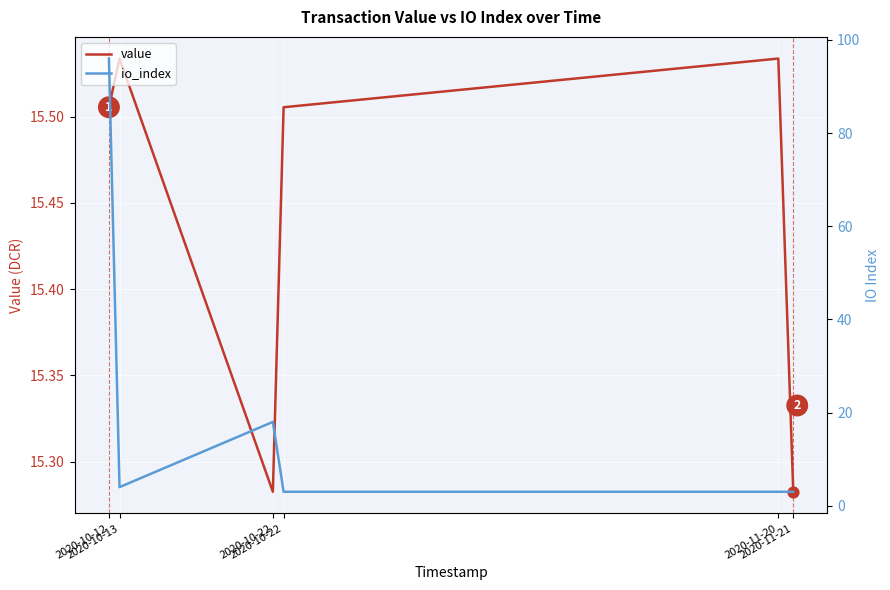

At how many categories does at least one series exceed 80?

1